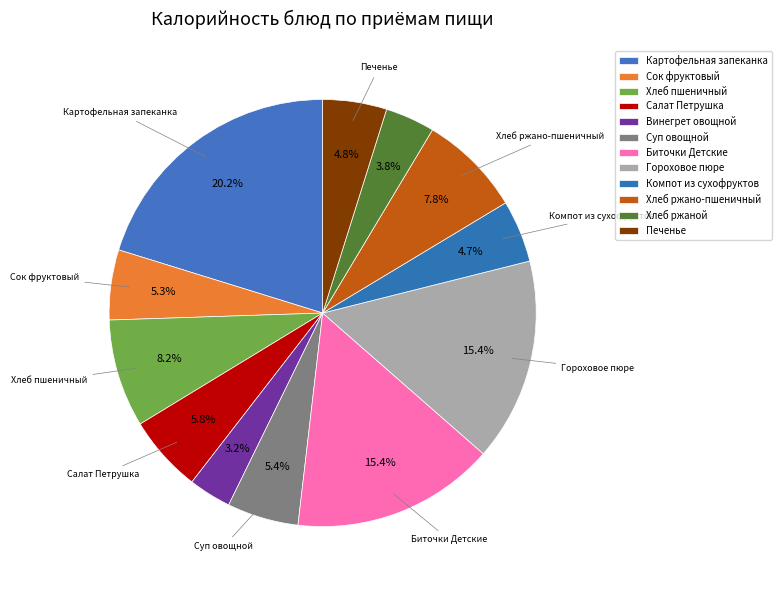

Is it true that Биточки Детские is 26% of the pie?

False